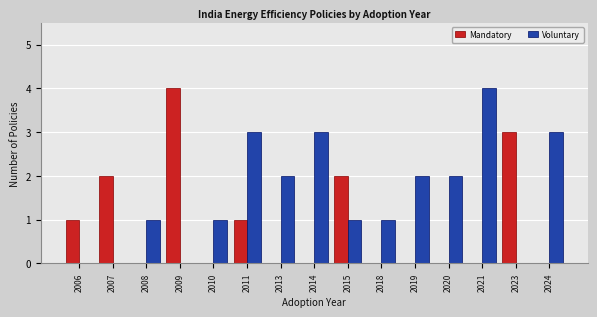

Between 2018 and 2024, which series saw the biggest shift?

Voluntary